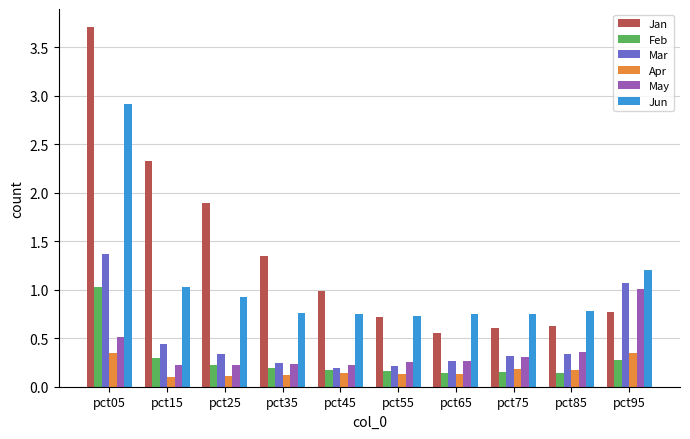

Count the number of categories in the chart.

10